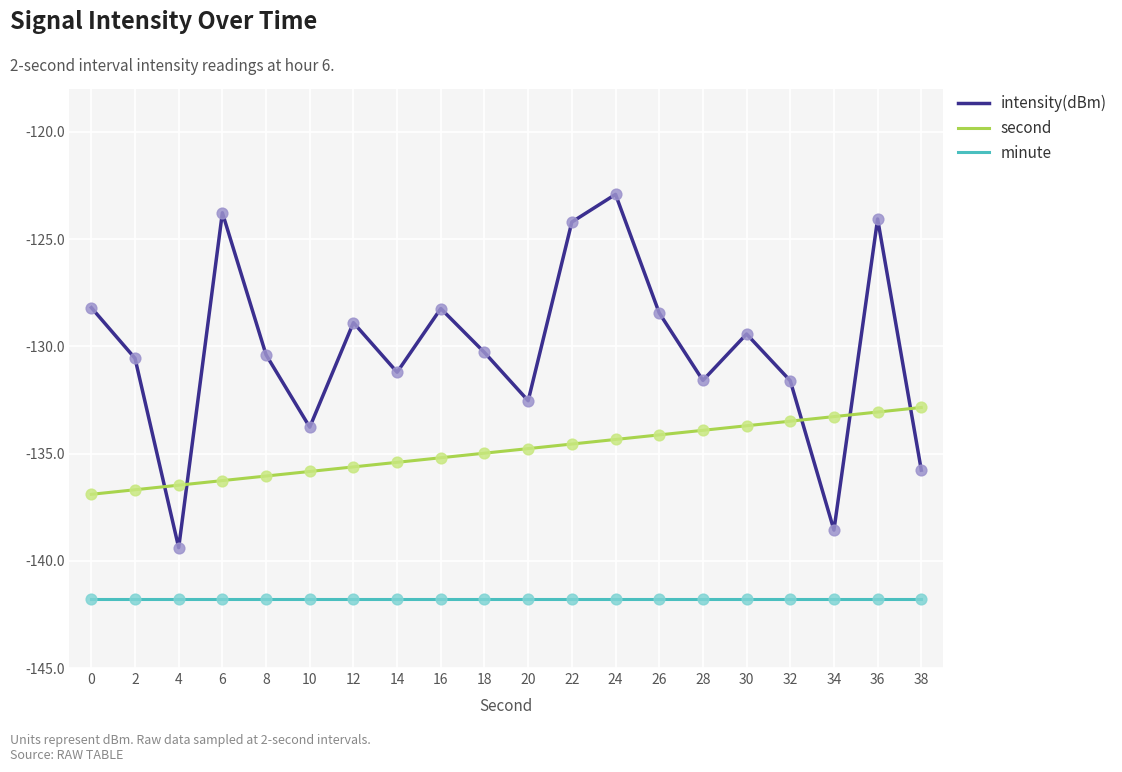

Which series changed the most between 0 and 38?

intensity(dBm)